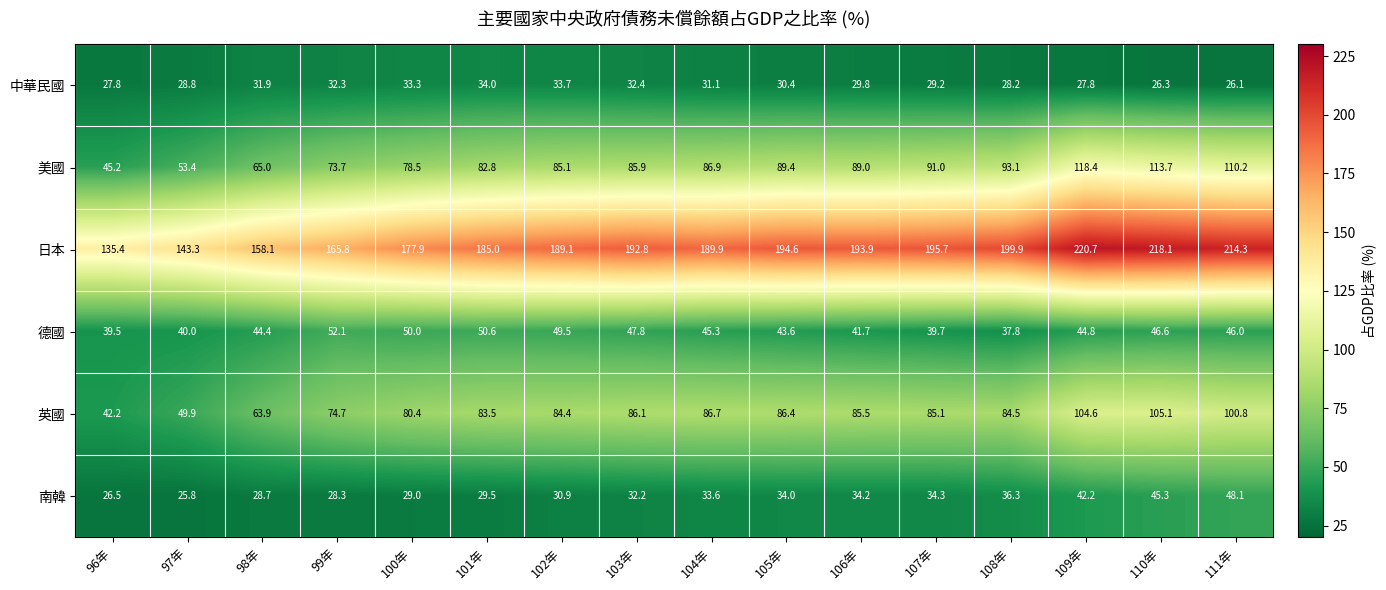

The 美國 series shows 188.2 at 110年. True or false?

False